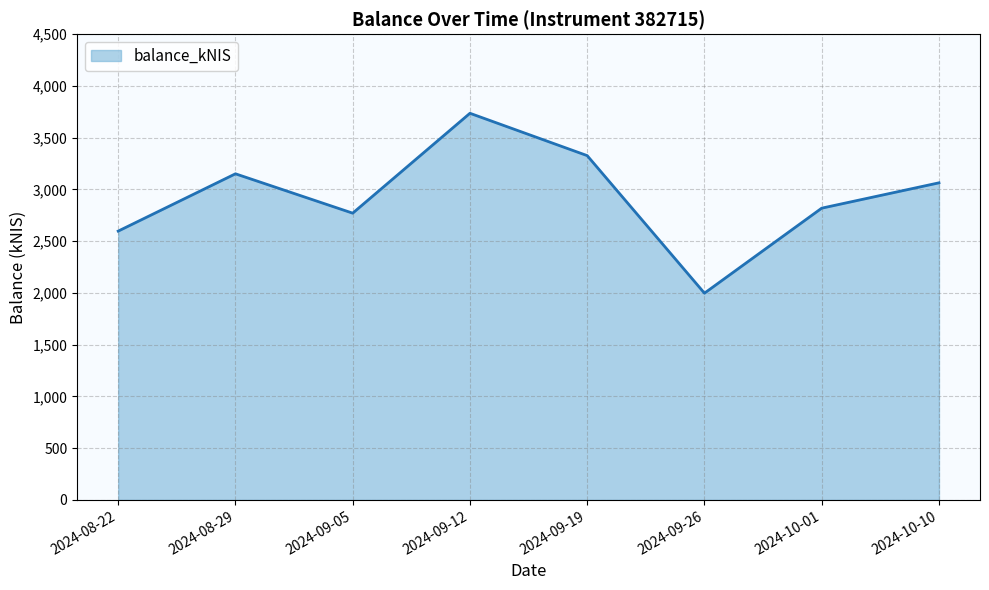

How many interior local peaks (higher than both neighbors) does the data have?

2